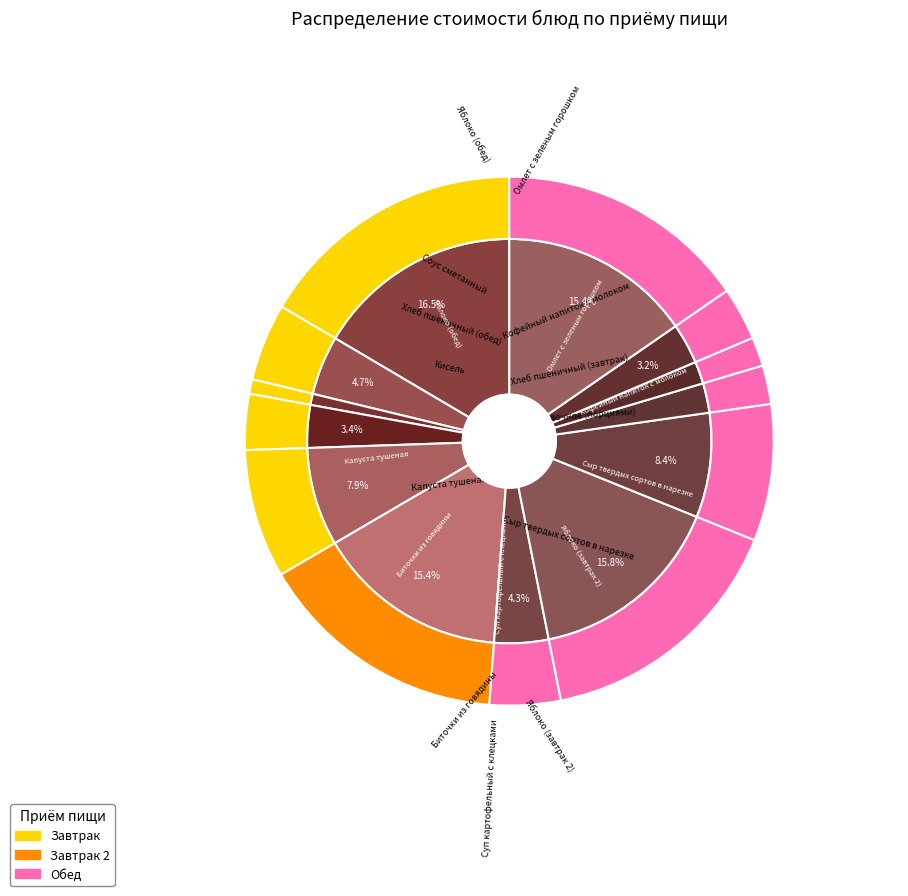

True or false: Сыр твердых сортов в нарезке accounts for 8% of the total.

True